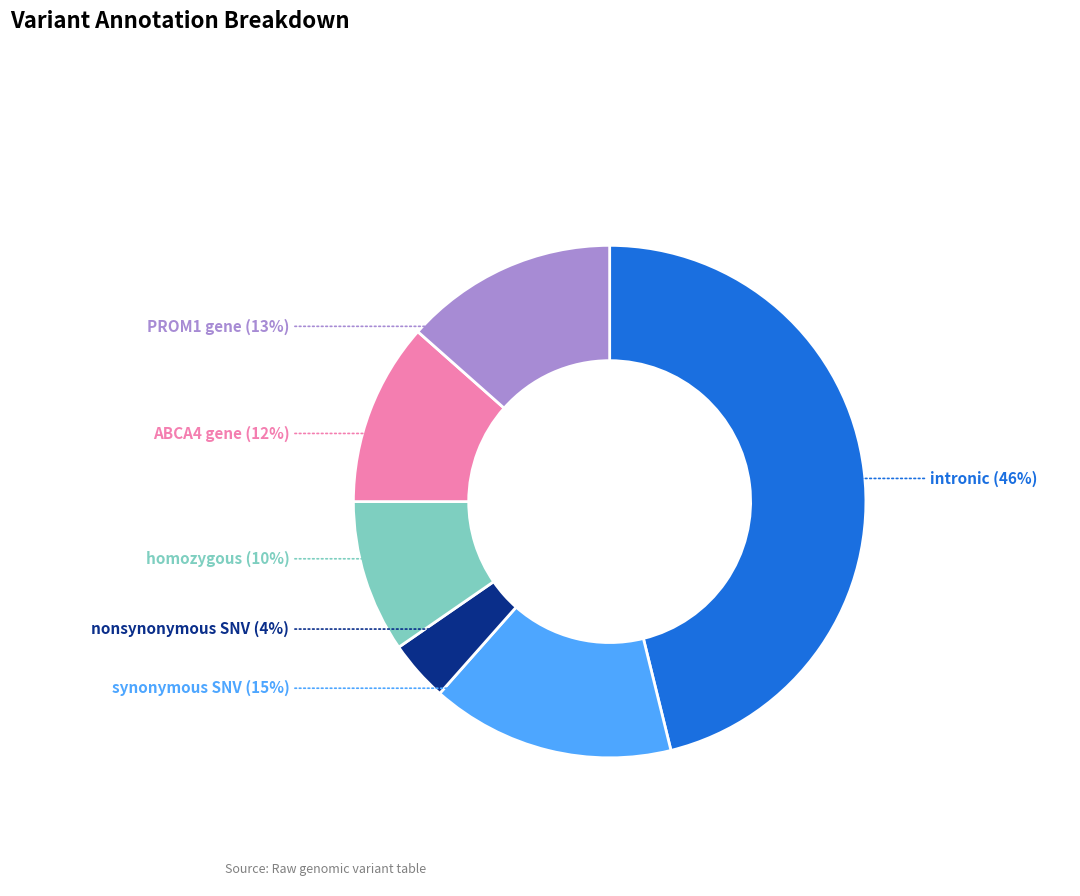

To the nearest percent, what is the difference between the largest and smallest slice percentages?

42%